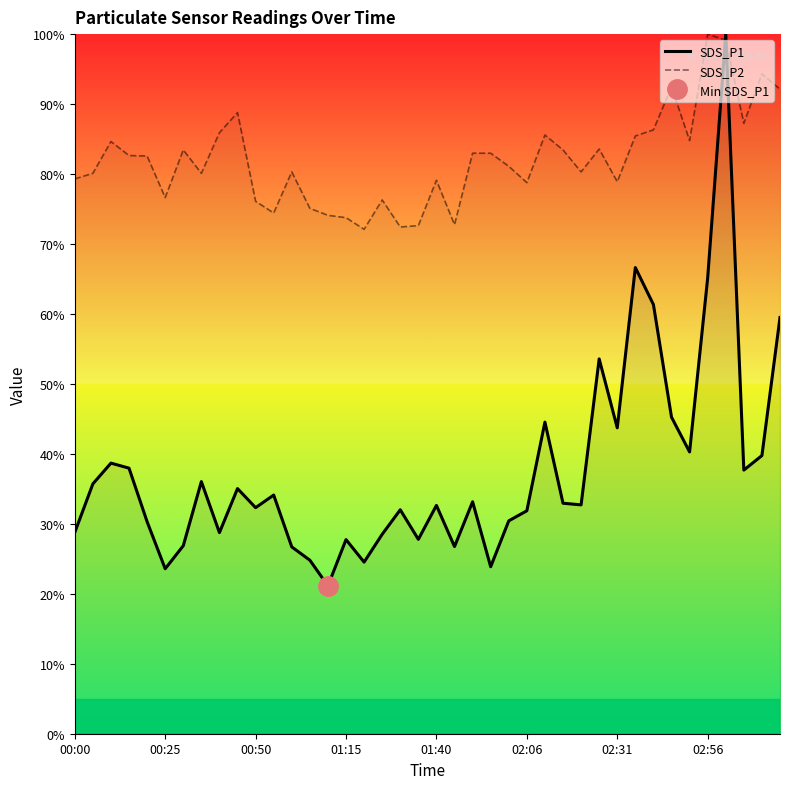

True or false: SDS_P2 and SDS_P1 intersect in this chart.

True